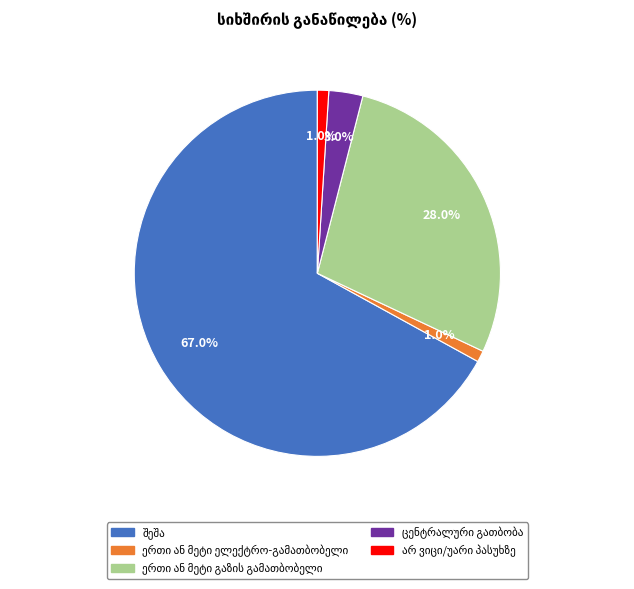

Is there any slice that represents more than half of the pie?

Yes